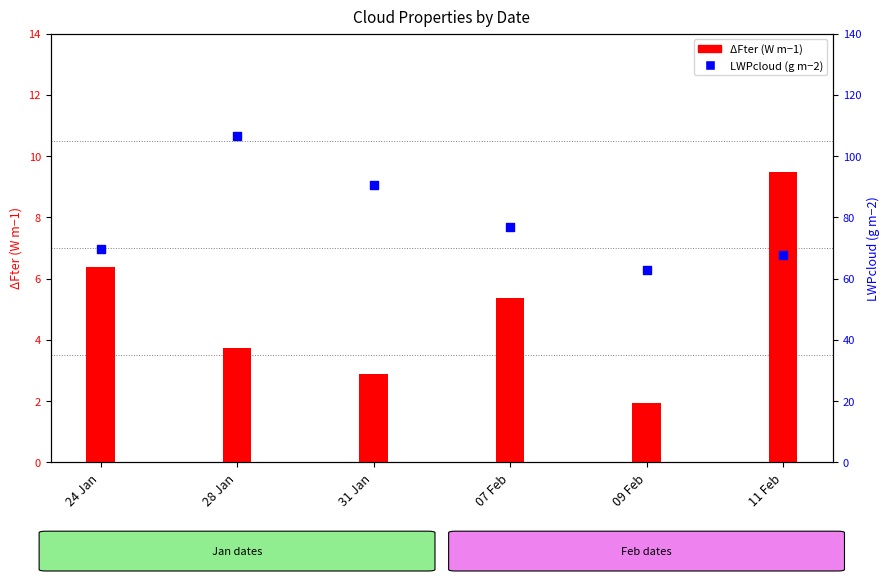

At how many categories does at least one series exceed 62?

6